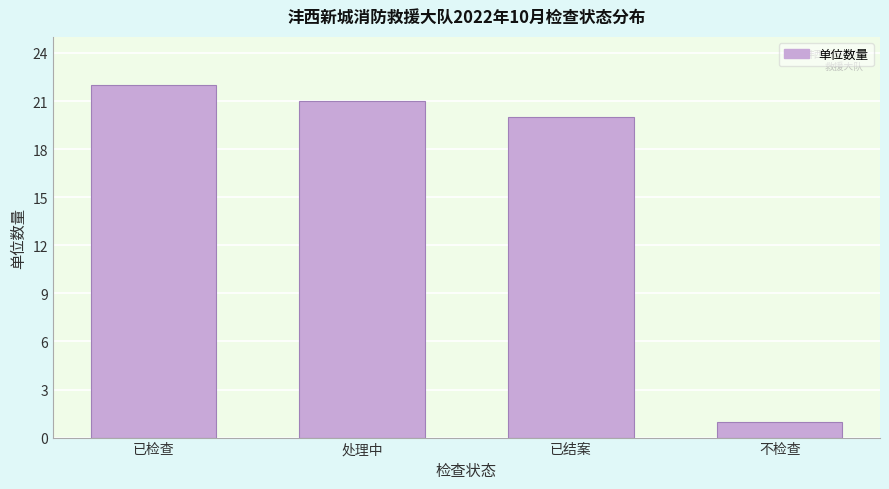

Reading left to right, what are all the values shown in this chart?

已检查=22	处理中=21	已结案=20	不检查=1